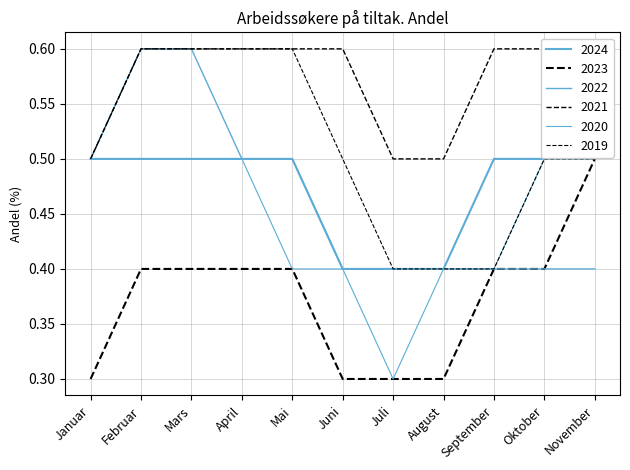

The value of 2019 at September is 0.1. True or false?

False